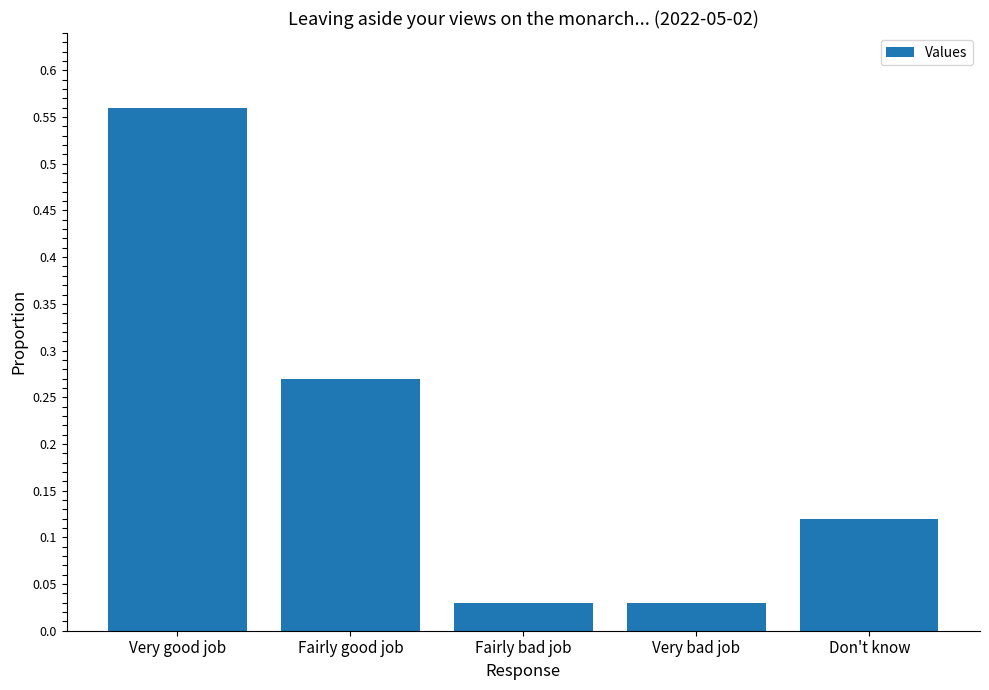

What is the change in value from Very good job to Fairly bad job?

-0.5